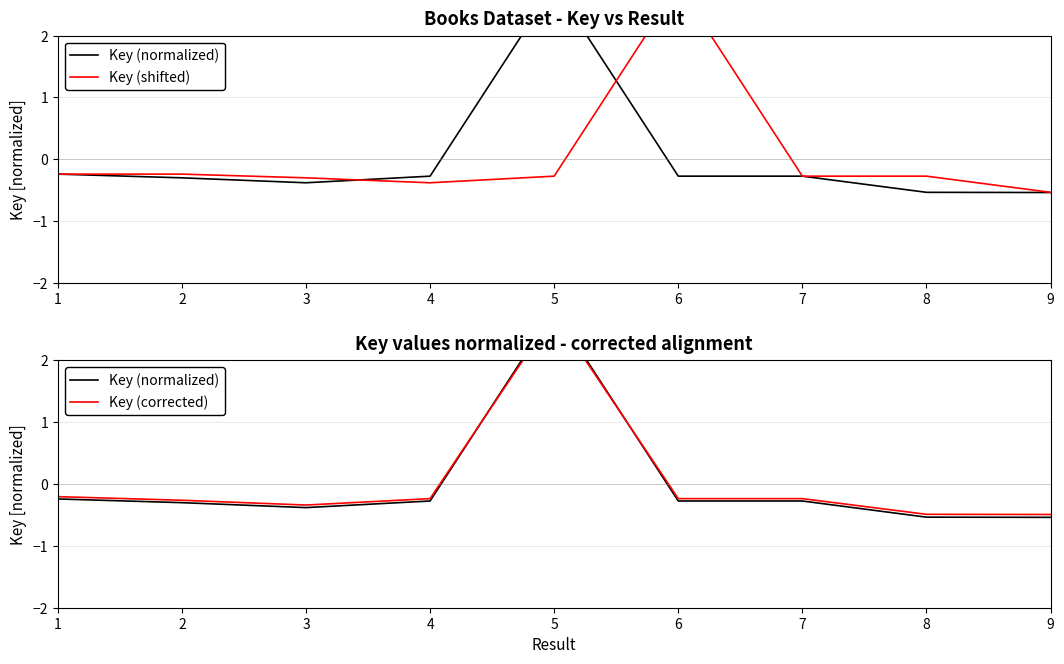

What is the minimum value shown in the chart?

-0.5